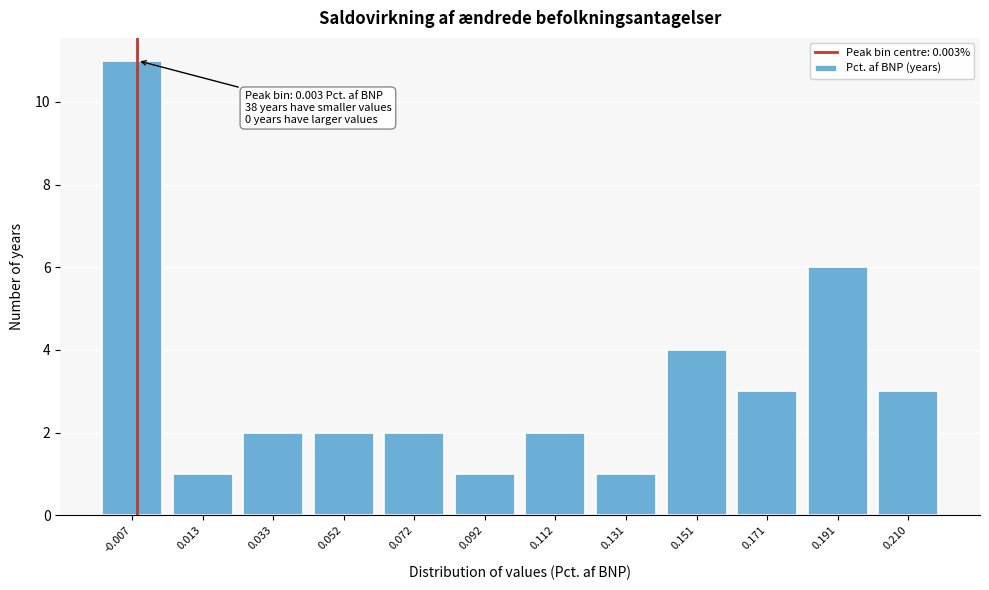

Reading left to right, list all the values displayed in this chart.

11	1	2	2	2	1	2	1	4	3	6	3